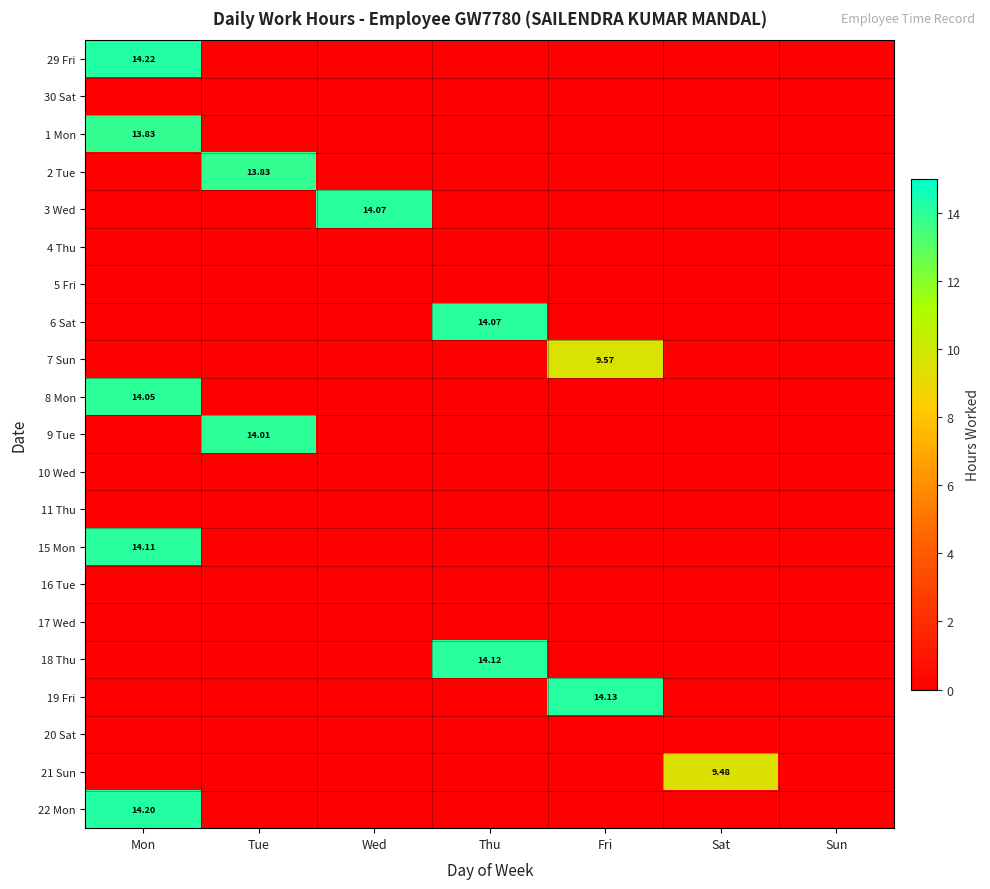

Which series has the largest range (max minus min)?

29 Fri